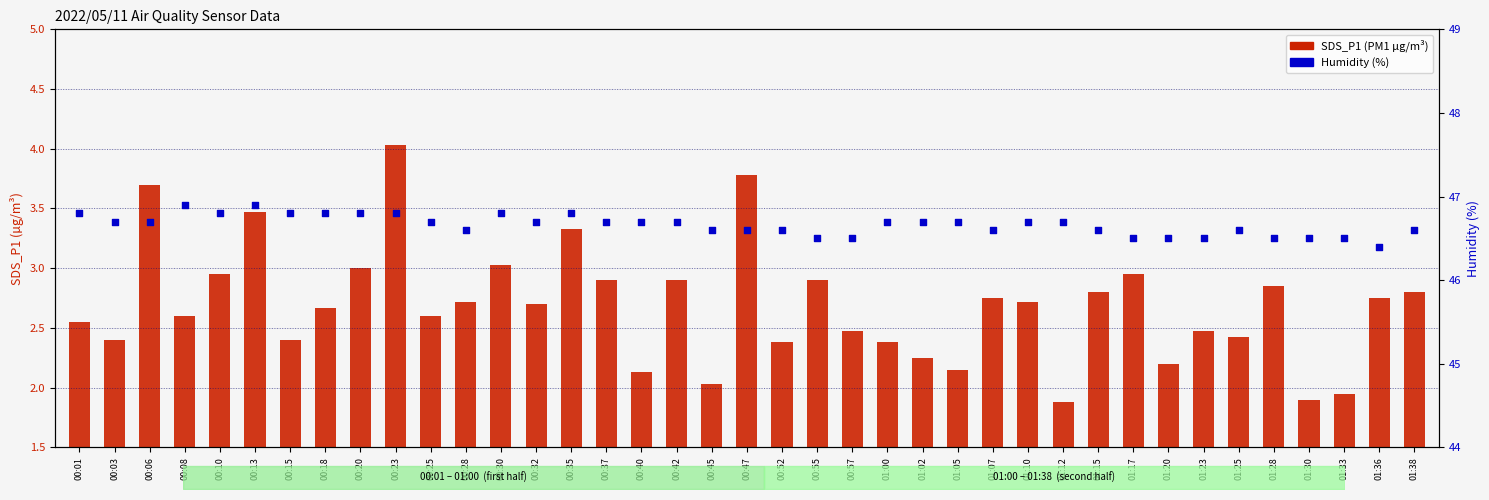

Which series has the widest spread of Y values?

SDS_P1 (PM1)